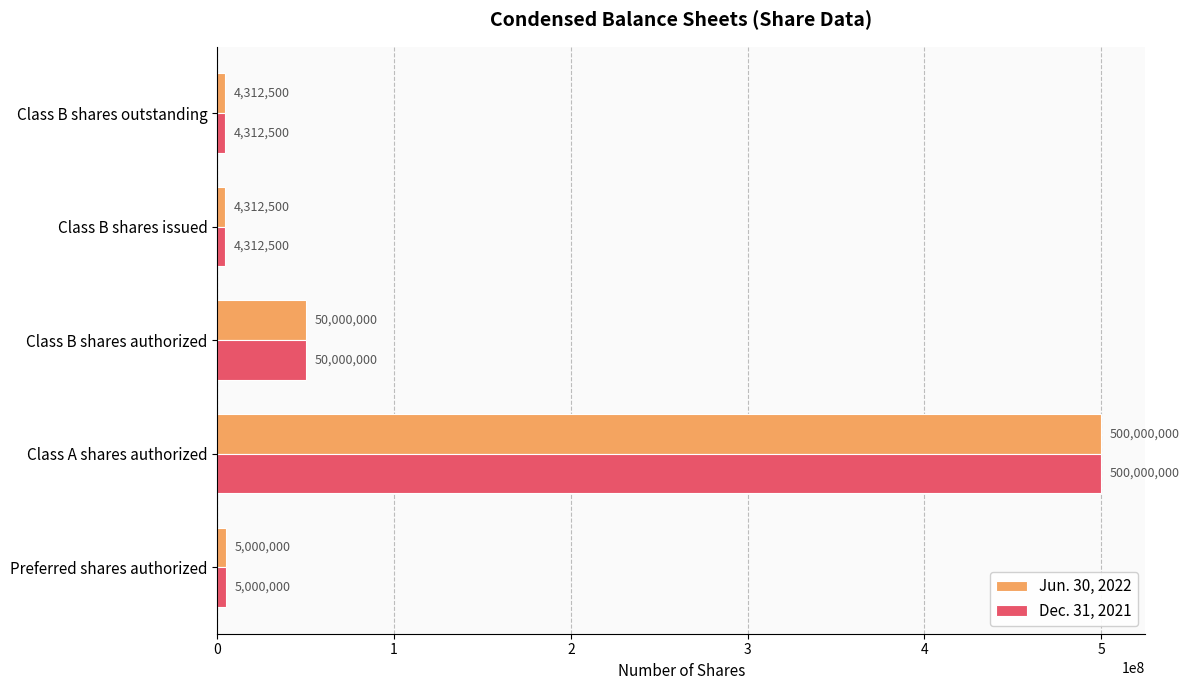

What value does the Dec. 31, 2021 series have at Class B shares outstanding?

4312500